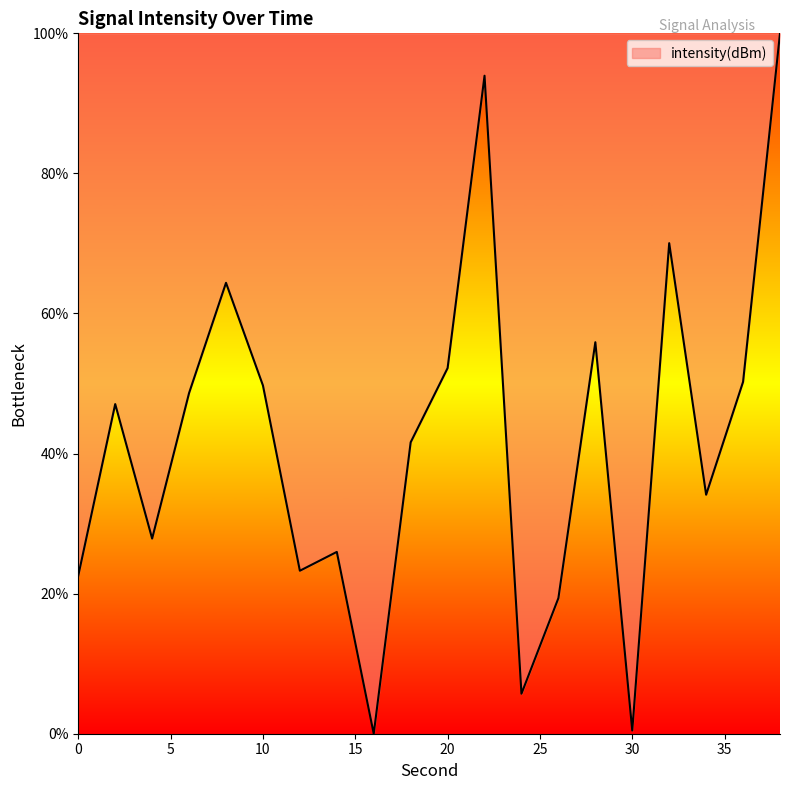

What is the difference between the maximum and second lowest values?

99.5